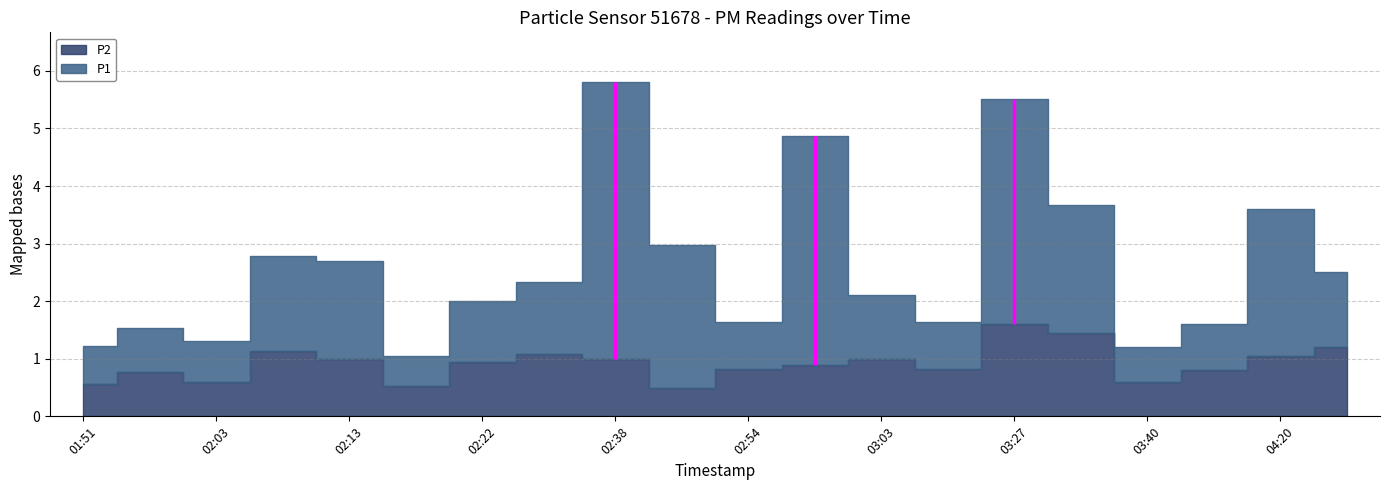

Does the chart have visible grid lines?

Yes